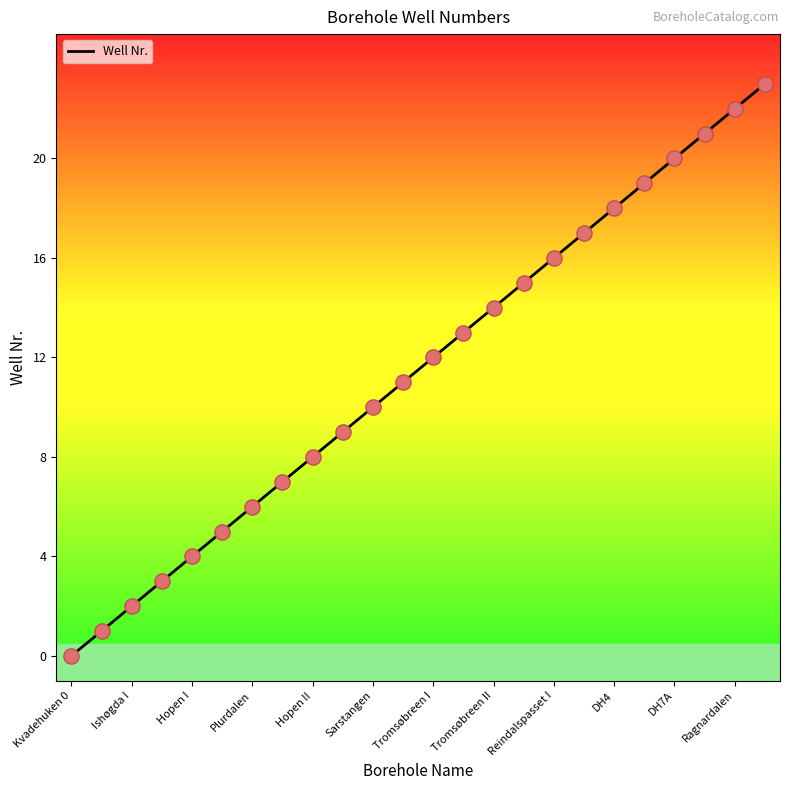

What is the difference between the maximum and minimum values?

23